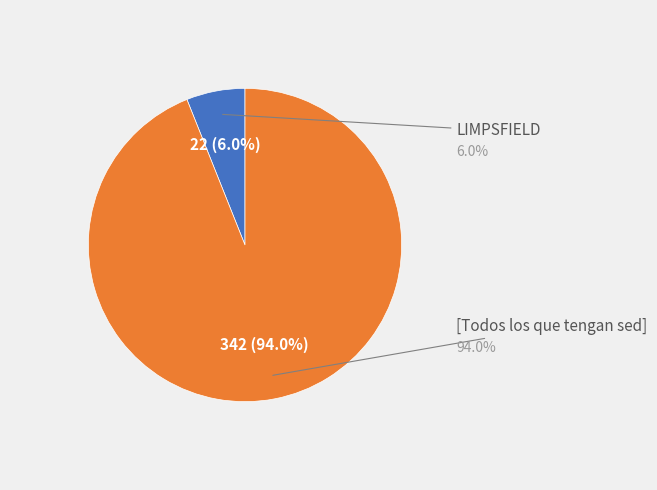

Is there any slice that represents more than half of the pie?

Yes